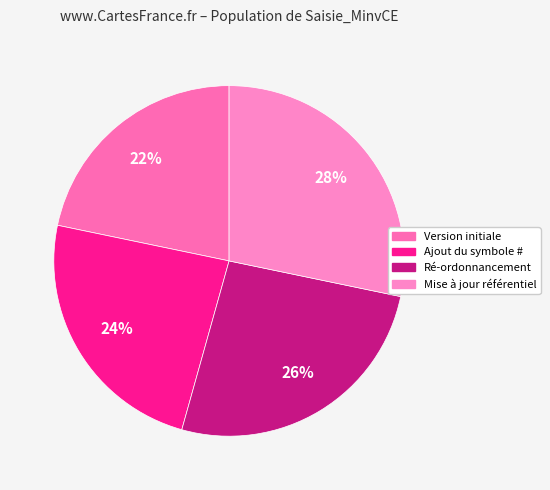

To the nearest percent, what percentage of the pie is Version initiale?

22%